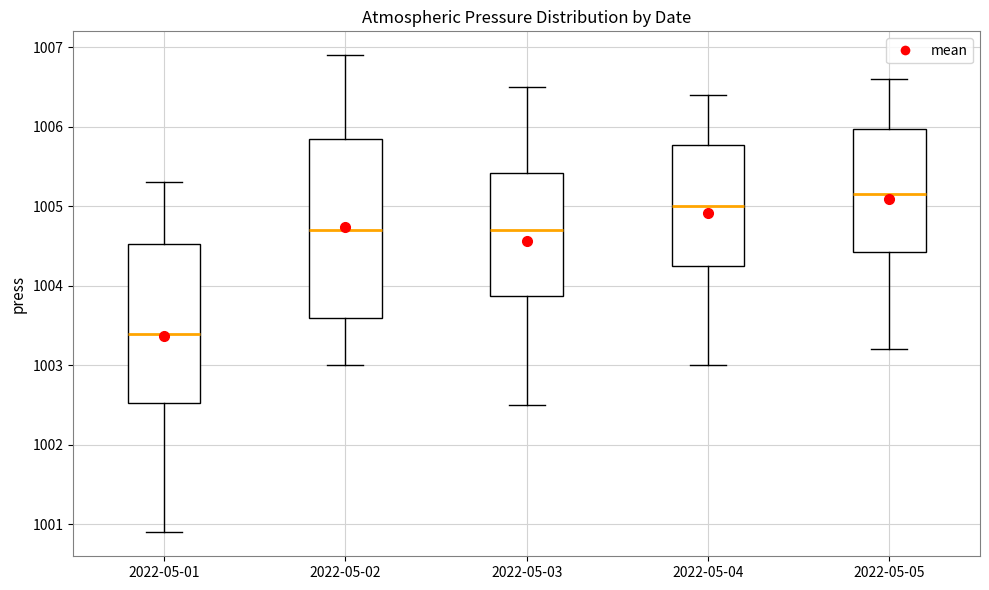

Reading left to right, transcribe this box plot: for each box, give where its median line is, the range the box spans, and where its two whiskers end, as read against the y-axis. The values are not printed on the chart, so give them approximately, as read against the axis.

2022-05-01: median 1003.4, box 1002.5 to 1004.5, whiskers 1000.9 to 1005.3
2022-05-02: median 1004.7, box 1003.6 to 1005.9, whiskers 1003.0 to 1006.9
2022-05-03: median 1004.7, box 1003.9 to 1005.4, whiskers 1002.5 to 1006.5
2022-05-04: median 1005.0, box 1004.3 to 1005.8, whiskers 1003.0 to 1006.4
2022-05-05: median 1005.2, box 1004.4 to 1006.0, whiskers 1003.2 to 1006.6